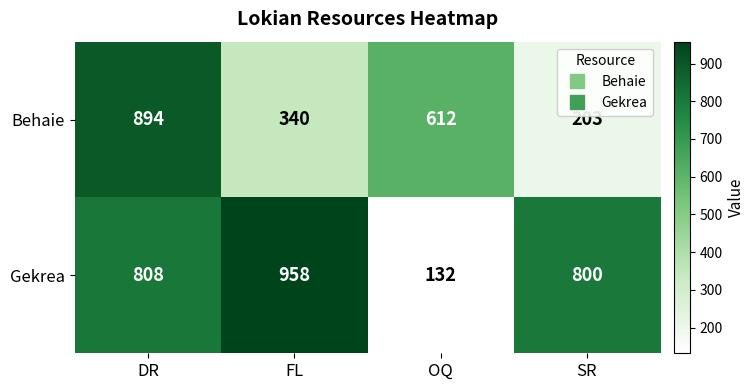

Rank the series by their average value, from highest to lowest.

Gekrea, Behaie